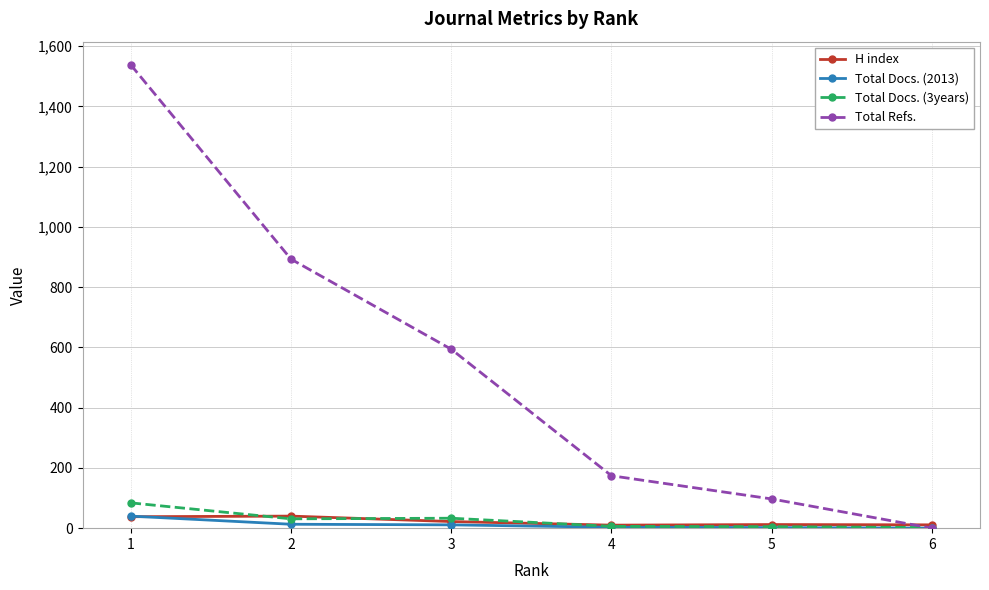

What is the difference between the second highest and second lowest values in the Total Refs. series?

796